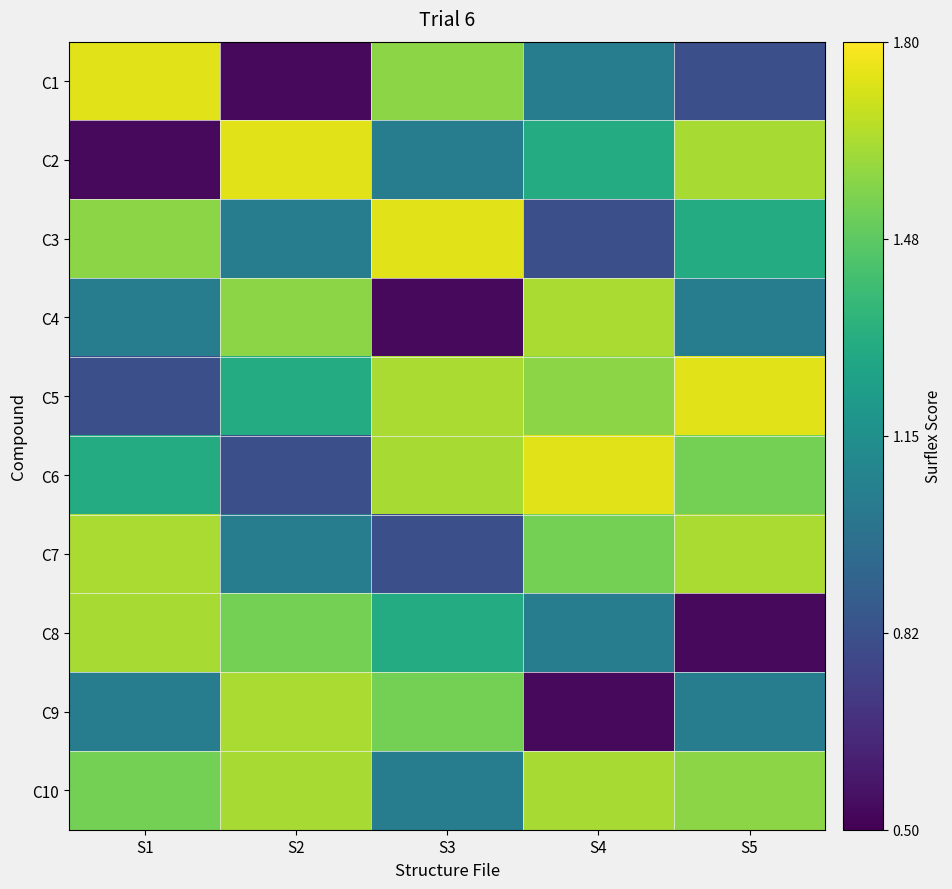

Which series has the largest range (max minus min)?

C1